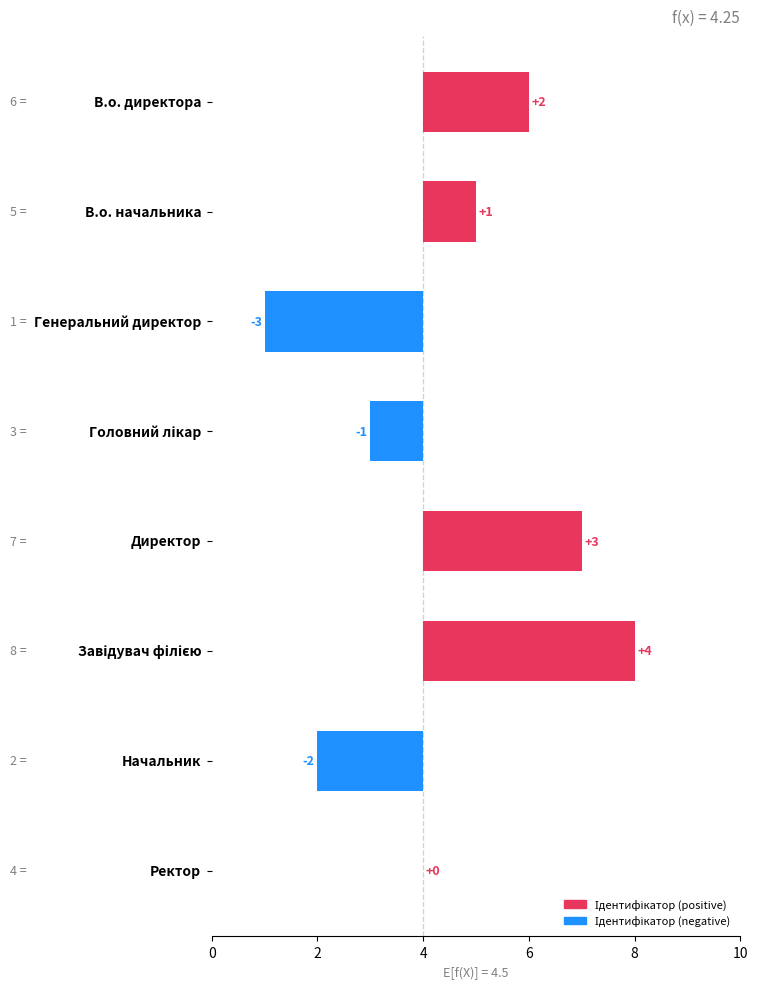

How many distinct data groups are displayed?

1